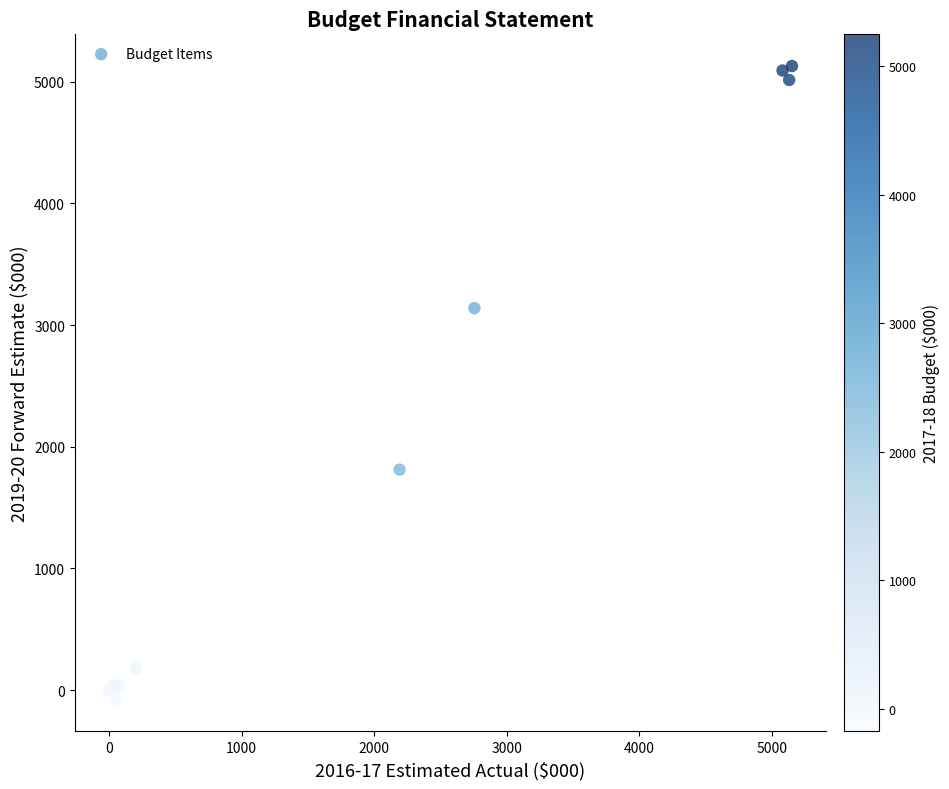

What Y value in the scatter plot is closest to 2526?

3140